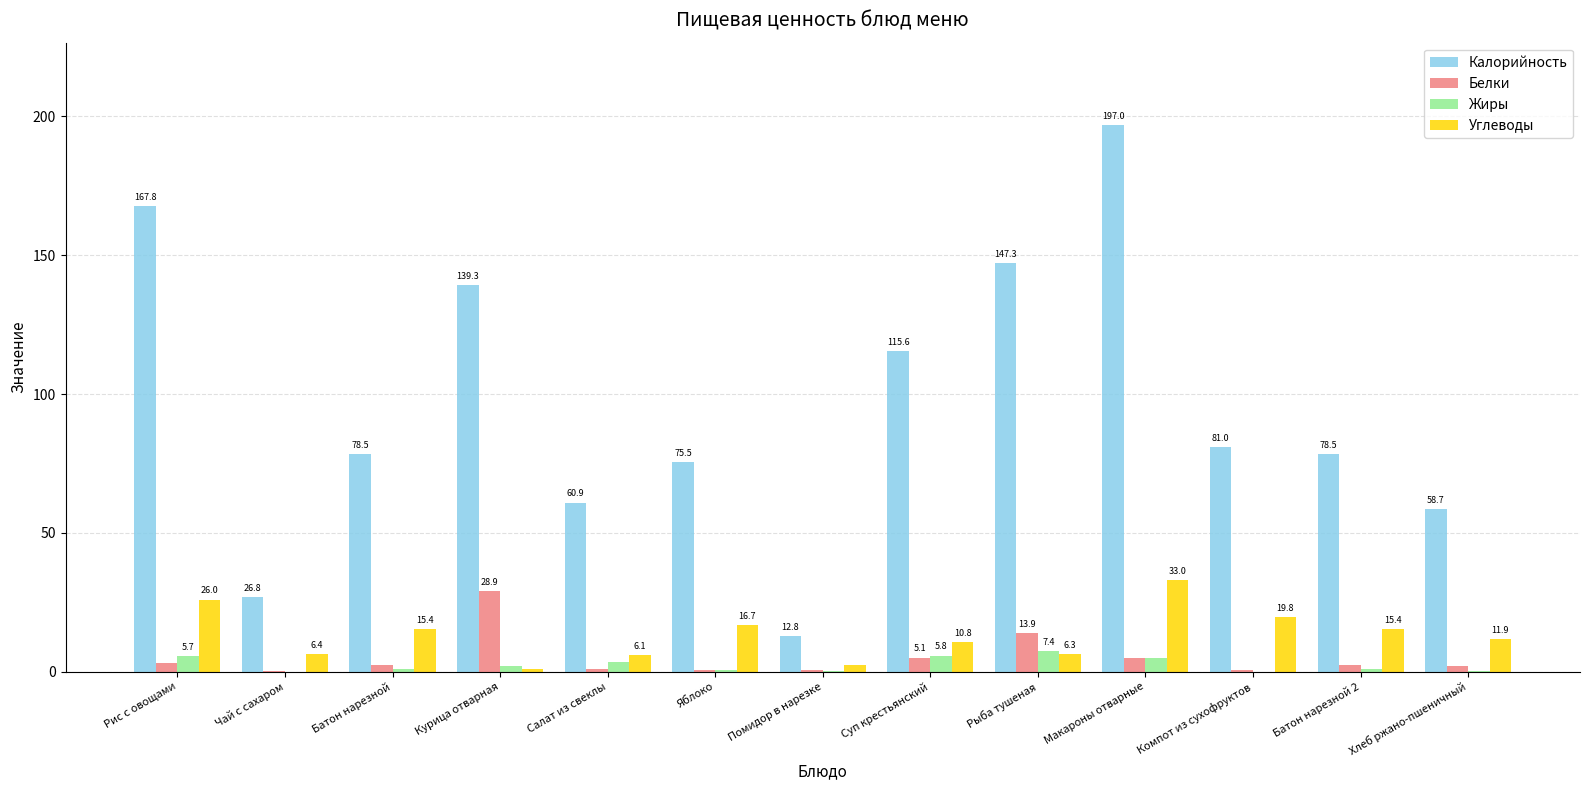

Read the Углеводы value at Салат из свеклы.

6.1